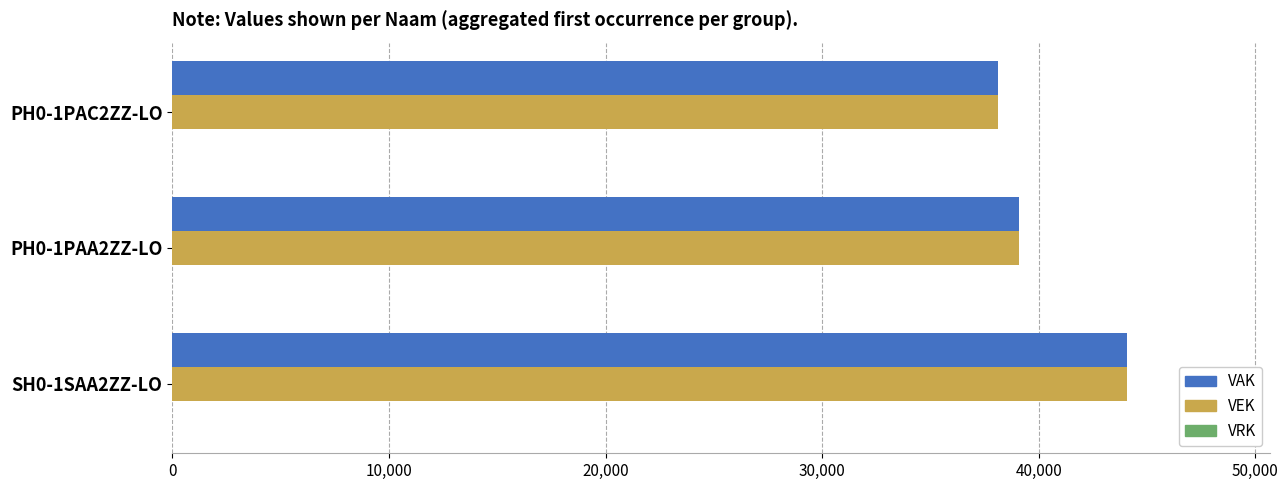

The value of VEK at PH0-1PAC2ZZ-LO is 53182. True or false?

False